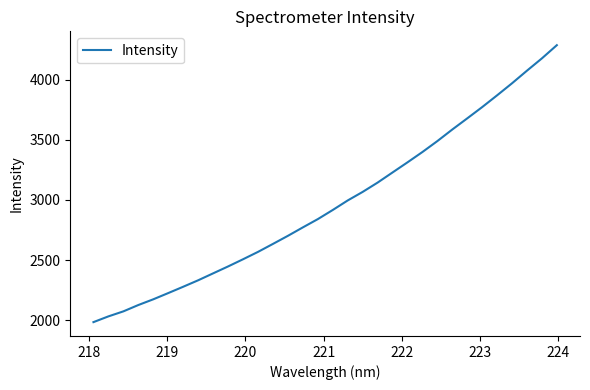

What is the smallest value displayed?

1983.9